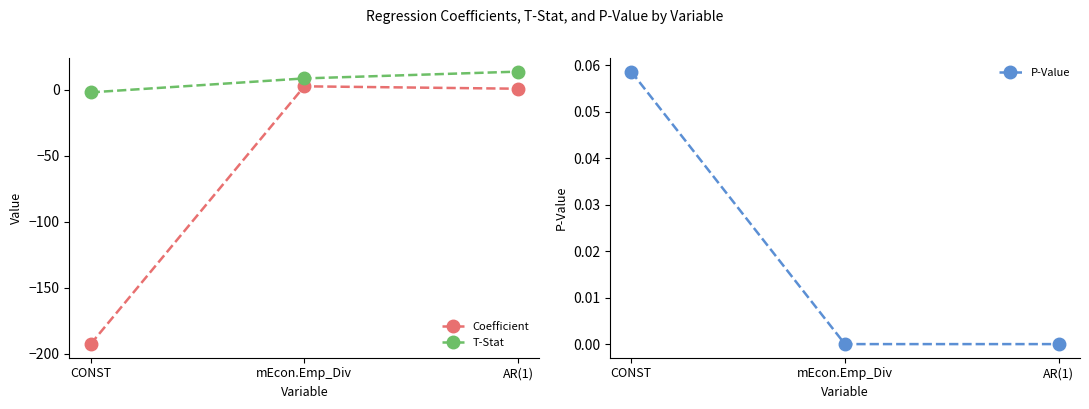

How many values in the Coefficient series exceed 0?

2